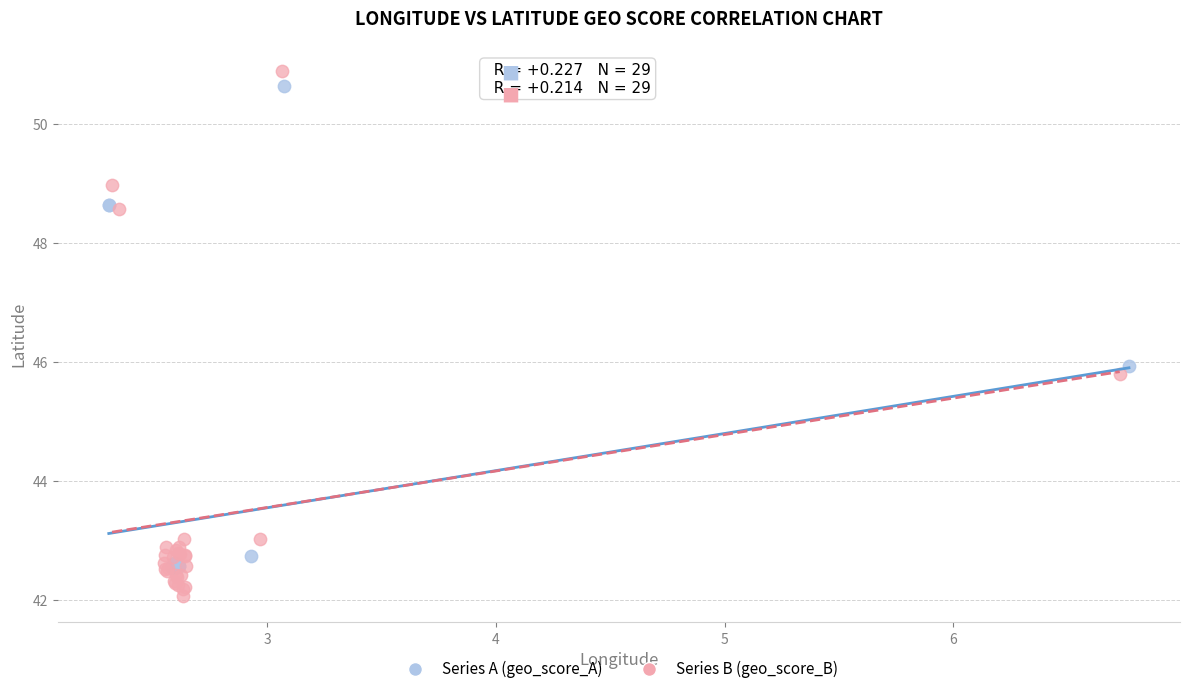

Which series has the largest Y range (max minus min)?

Series B (geo_score_B)